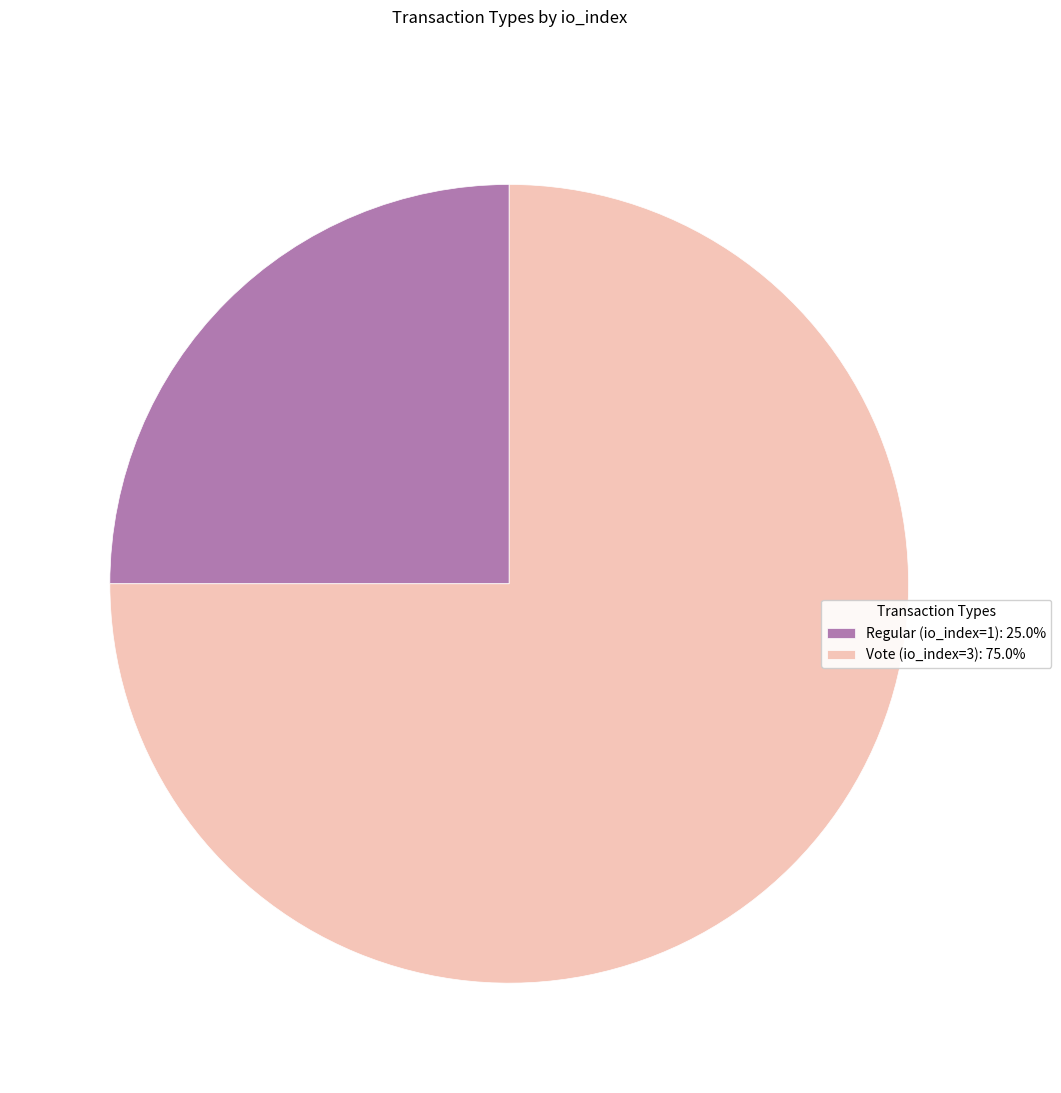

What is the largest slice in the pie chart?

Vote (io_index=3)